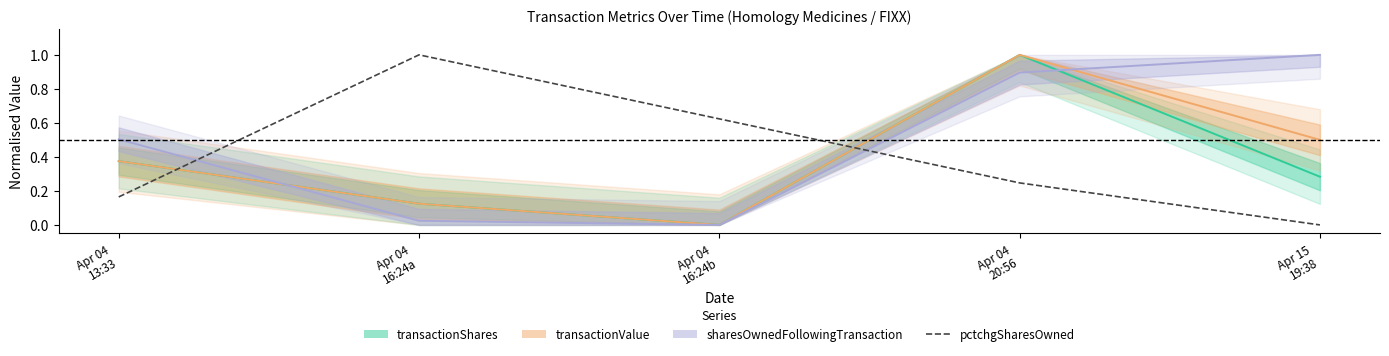

How many positive values are there?

4